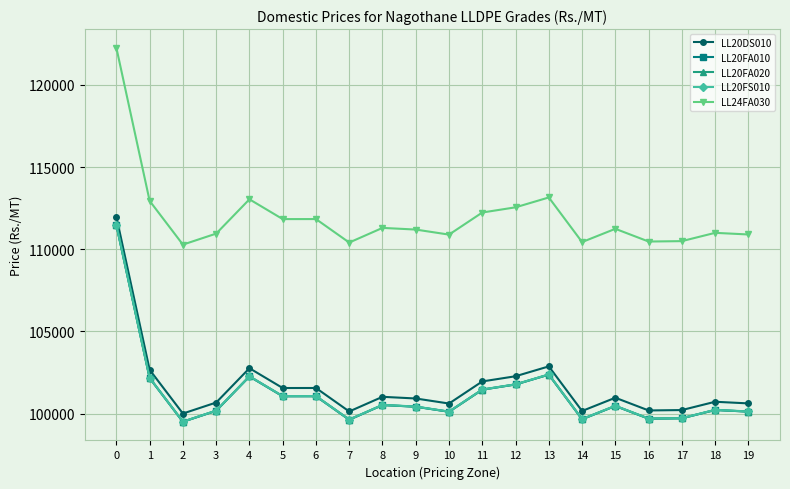

What is the maximum value for LL24FA030?

122262